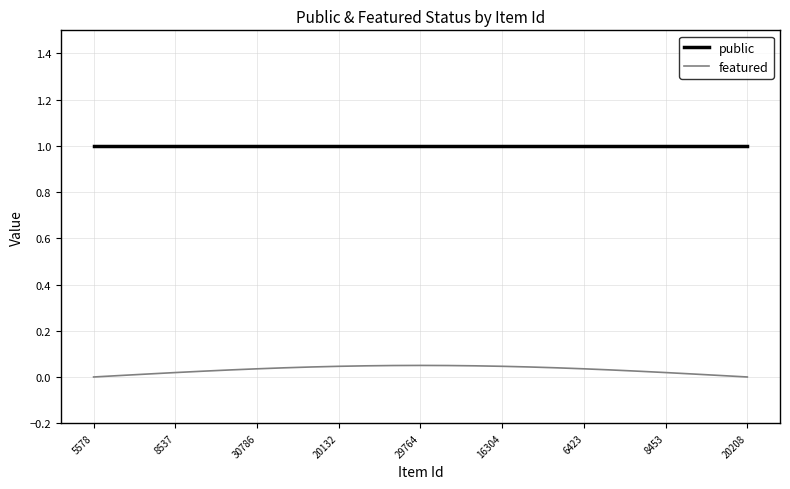

Which series has the largest range (max minus min)?

featured